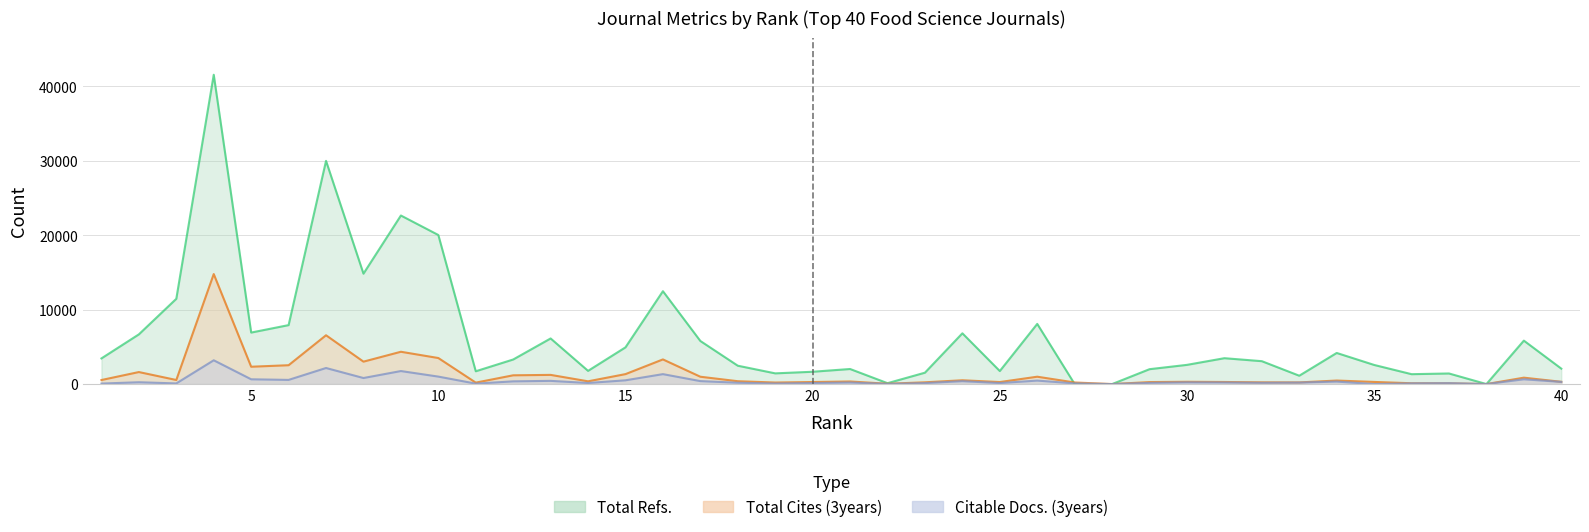

Between 20 and 37, which series saw the biggest shift?

Total Refs.